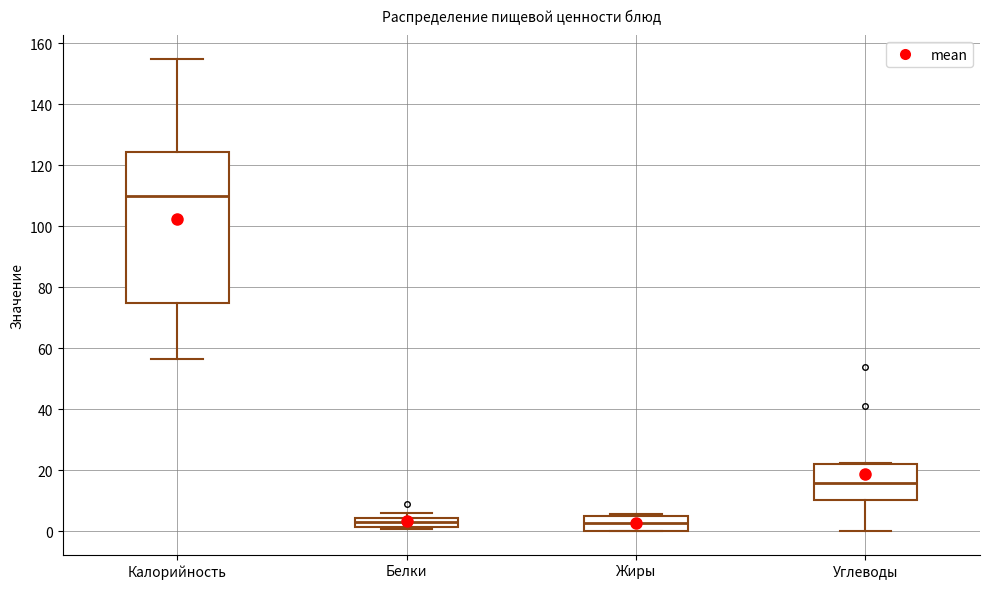

Where is the upper edge of the box for Белки on the y-axis? The values are not printed on the chart, so give them approximately, as read against the axis.

4